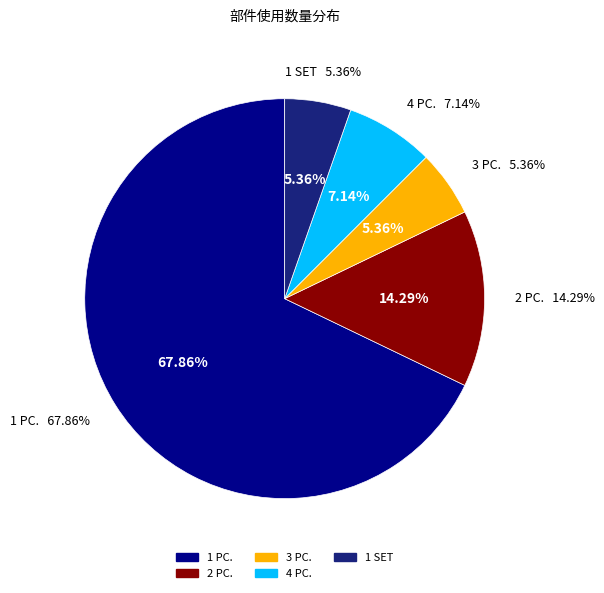

To the nearest percent, what is the combined percentage of 1 PC. and 2 PC.?

82%